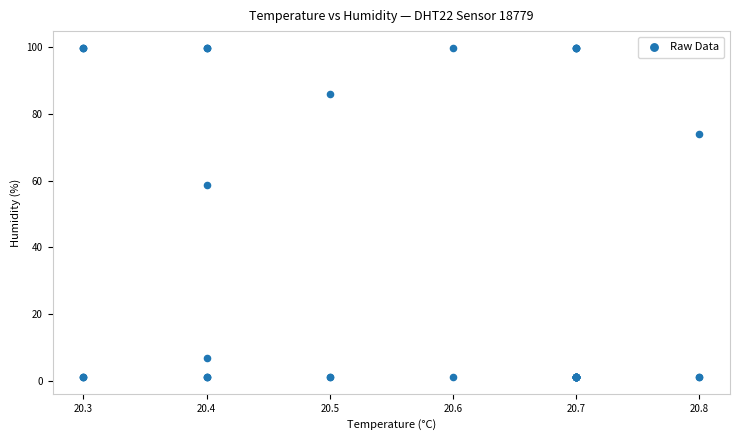

What Y value in the scatter plot is closest to 50?

58.8